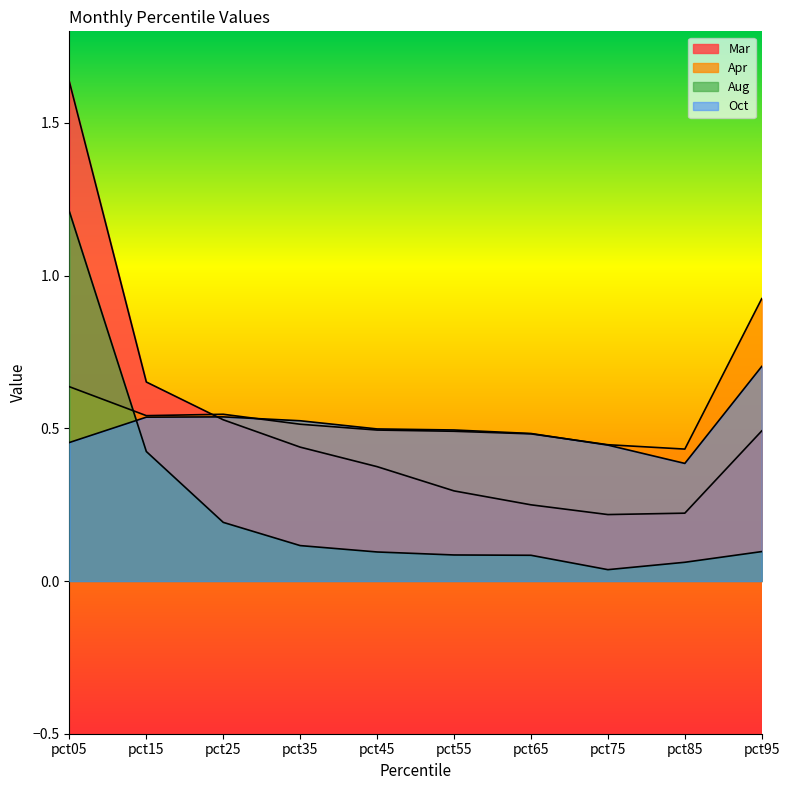

Does the chart display data point markers on the line(s)?

No